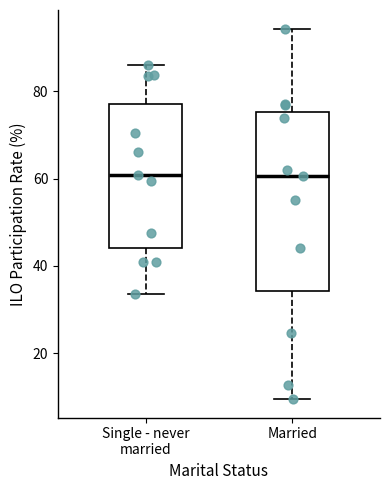

Where does the median line of the box for Married sit on the y-axis? The values are not printed on the chart, so give them approximately, as read against the axis.

60